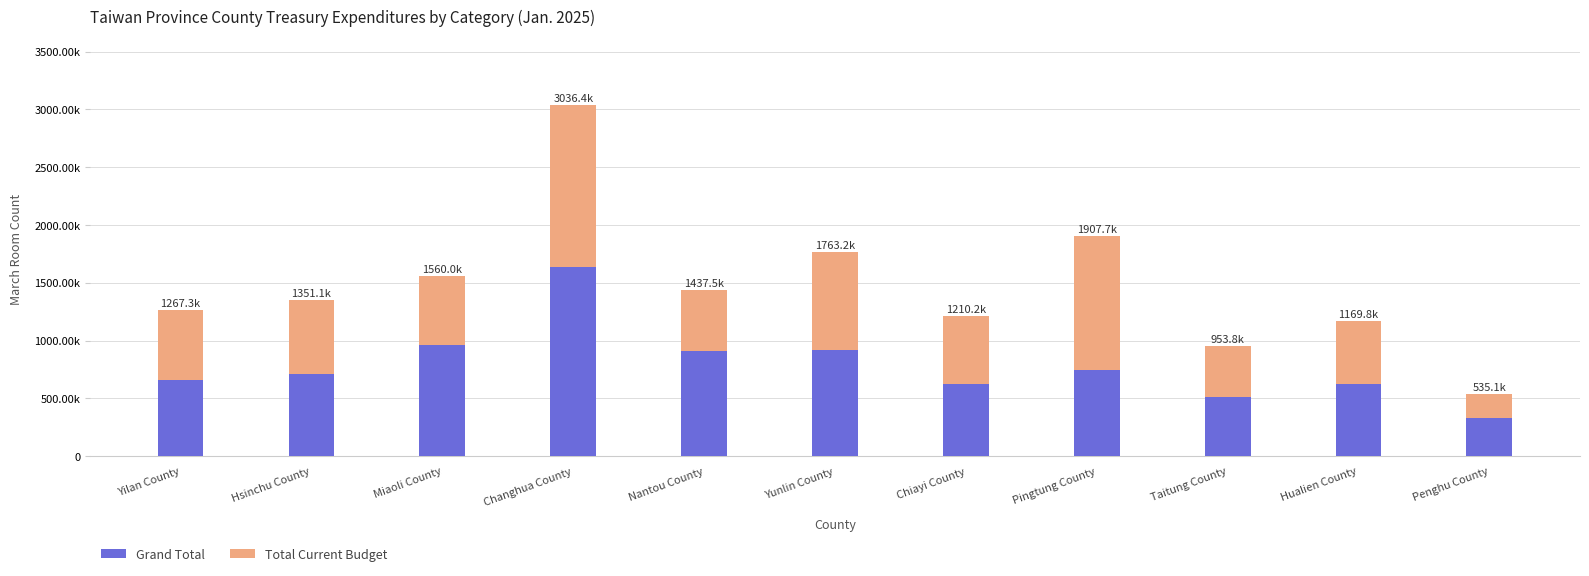

Does the chart contain any negative values?

No